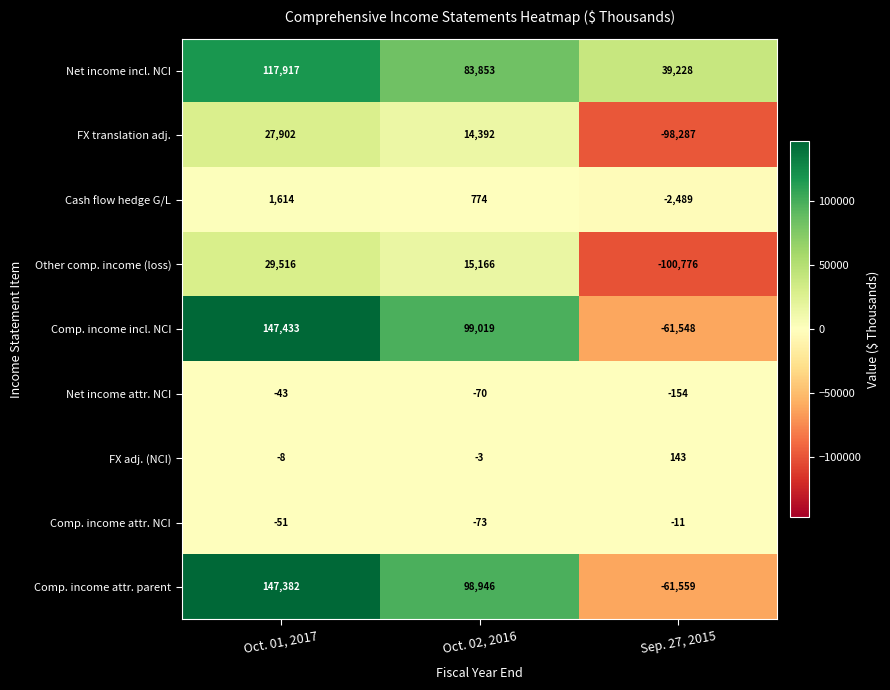

What is the highest value of the Comp. income attr. NCI series?

-11